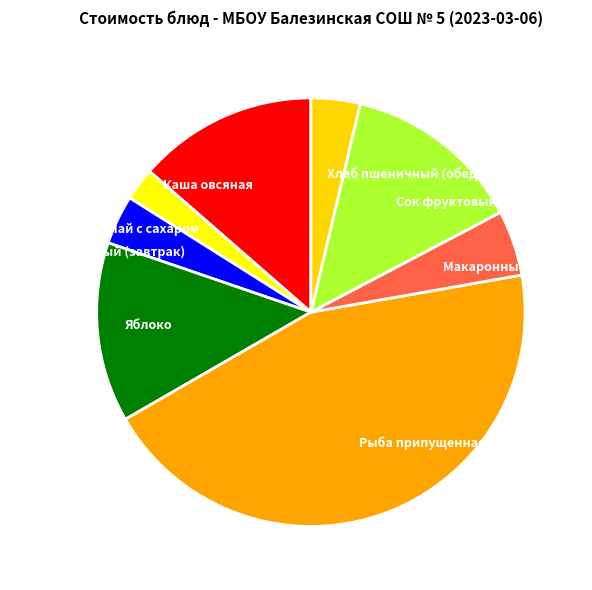

Is there a majority slice in this chart?

No